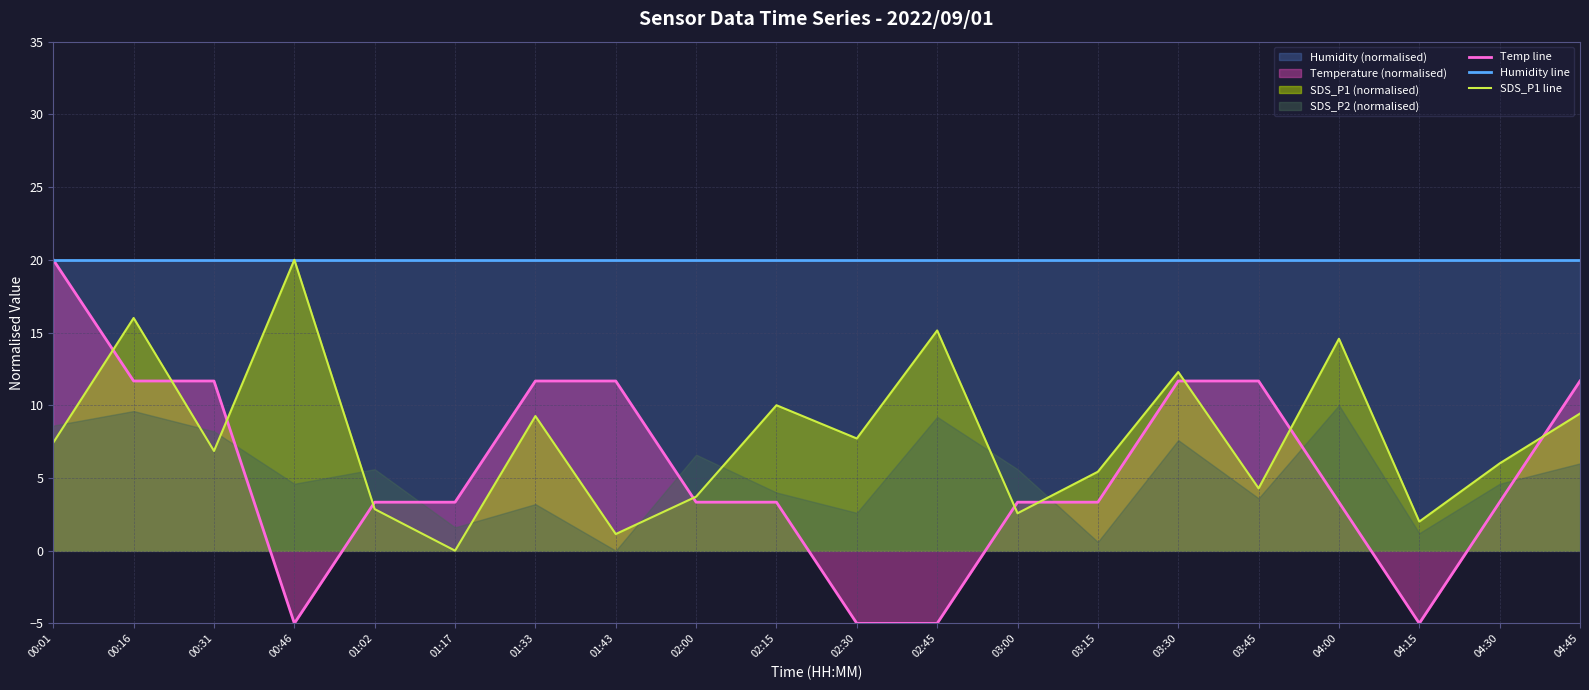

Reading left to right, transcribe all the data shown in this chart.

Temp line: 20.0	11.7	11.7	-5.0	3.3	3.3	11.7	11.7	3.3	3.3	-5.0	-5.0	3.3	3.3	11.7	11.7	3.3	-5.0	3.3	11.7
Humidity line: 20.0	20.0	20.0	20.0	20.0	20.0	20.0	20.0	20.0	20.0	20.0	20.0	20.0	20.0	20.0	20.0	20.0	20.0	20.0	20.0
SDS_P1 line: 7.4	16.0	6.9	20.0	2.9	0.0	9.3	1.1	3.7	10.0	7.7	15.1	2.6	5.4	12.3	4.3	14.6	2.0	6.0	9.4